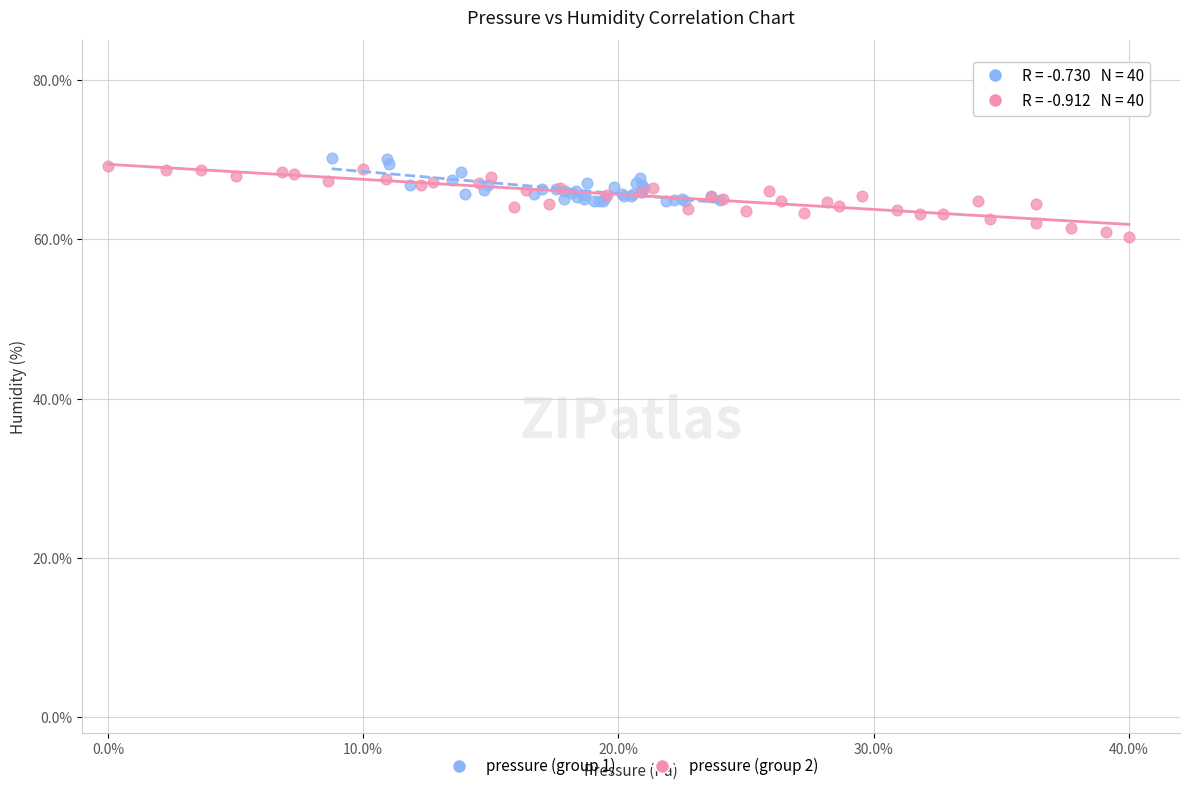

Which series reaches the minimum Y coordinate?

pressure (group 2)